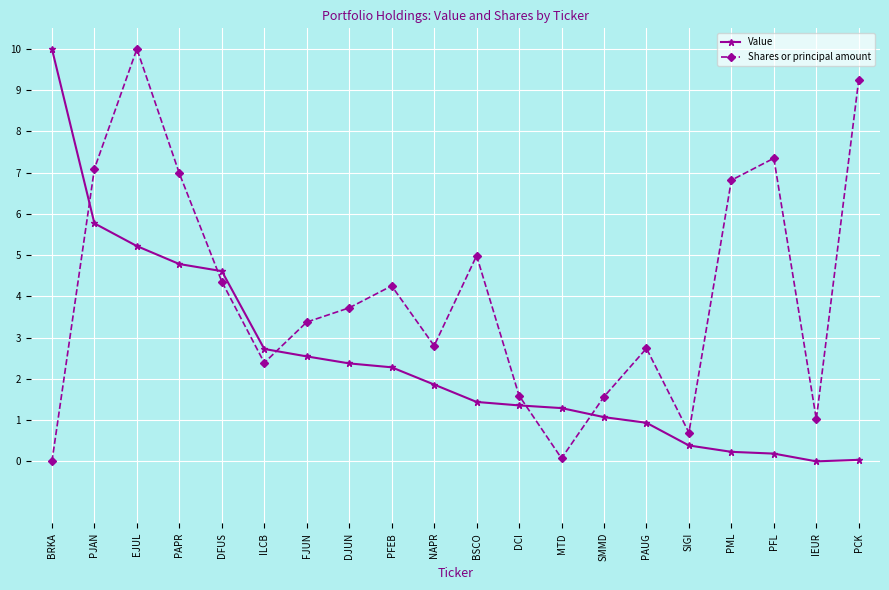

At which label does Shares or principal amount reach its peak?

EJUL